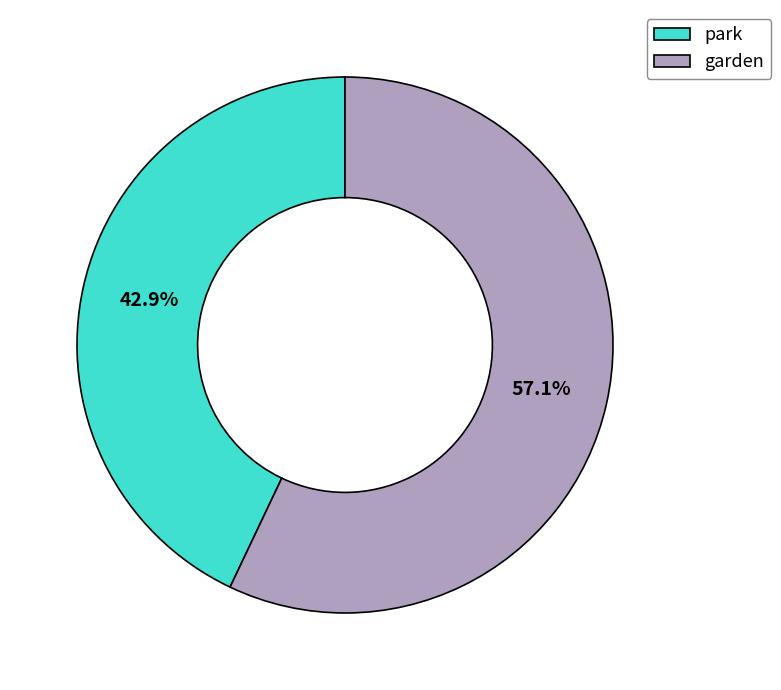

What is the ratio of the value at park to the value at garden?

0.8